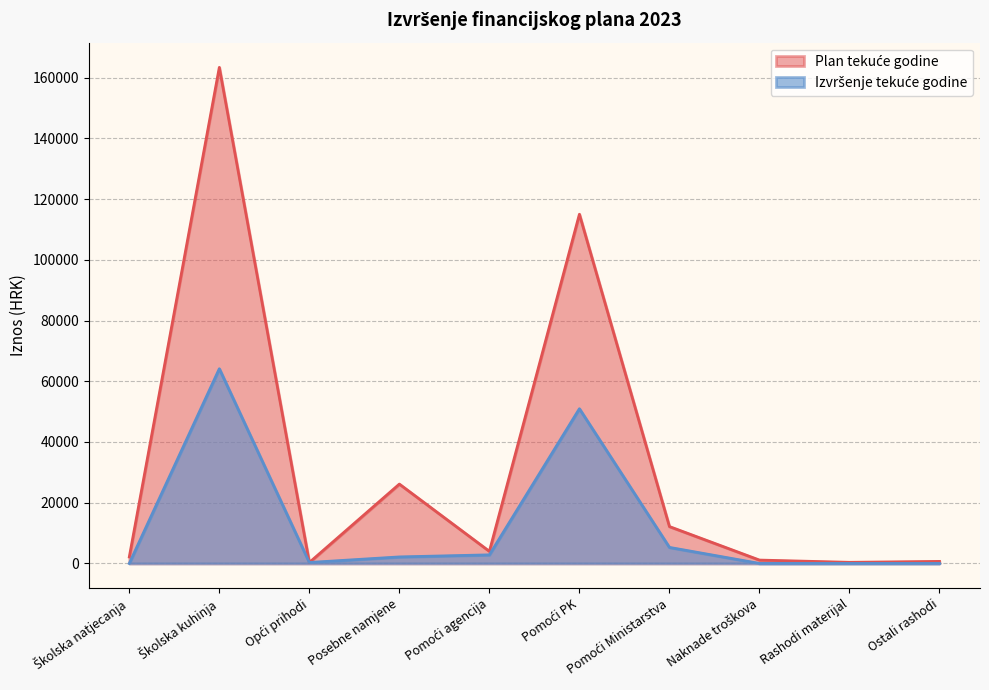

True or false: Plan tekuće godine has a value of 3379.9 at Školska natjecanja.

False